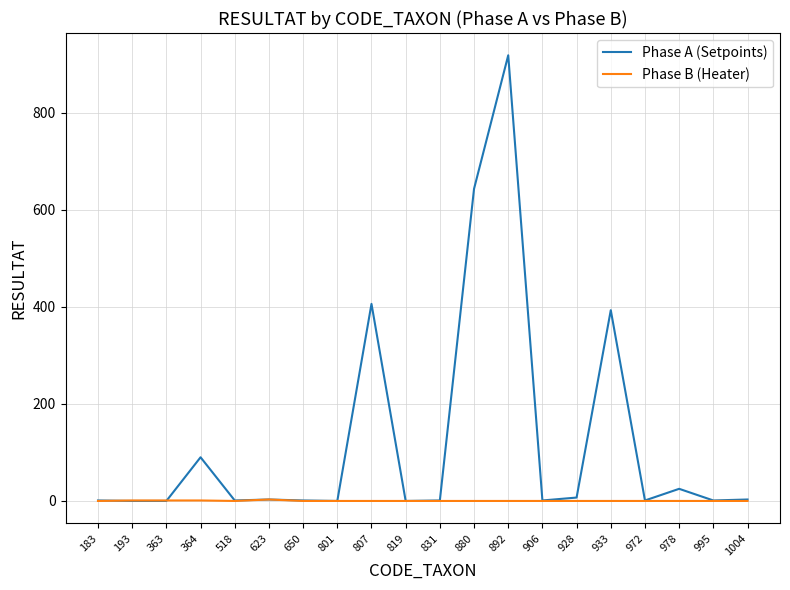

What is the maximum value shown in the chart?

918